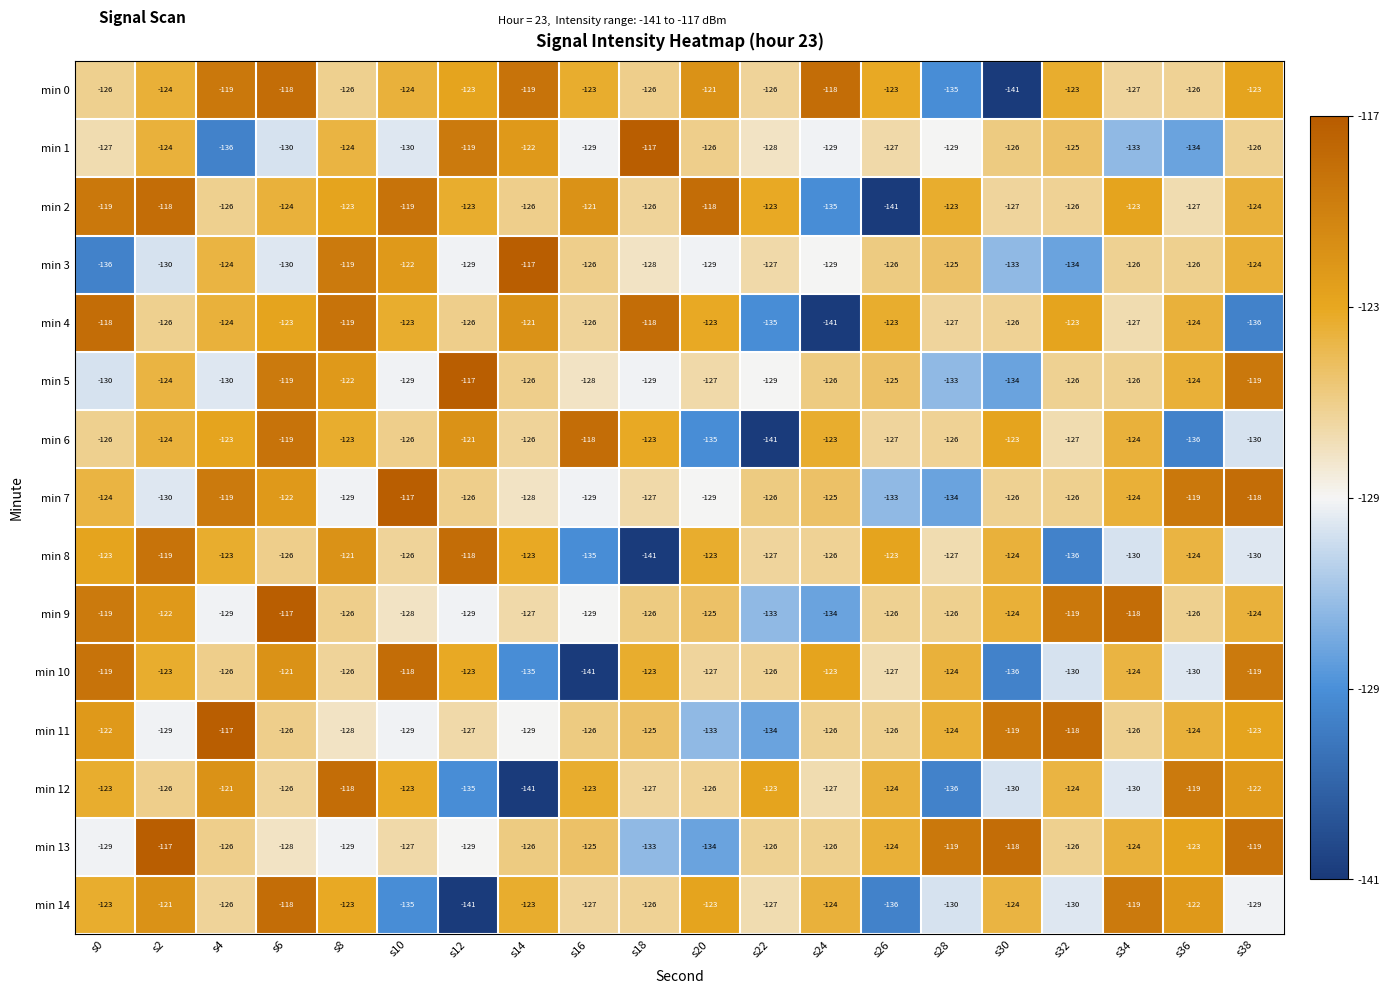

What is the smallest value displayed?

-141